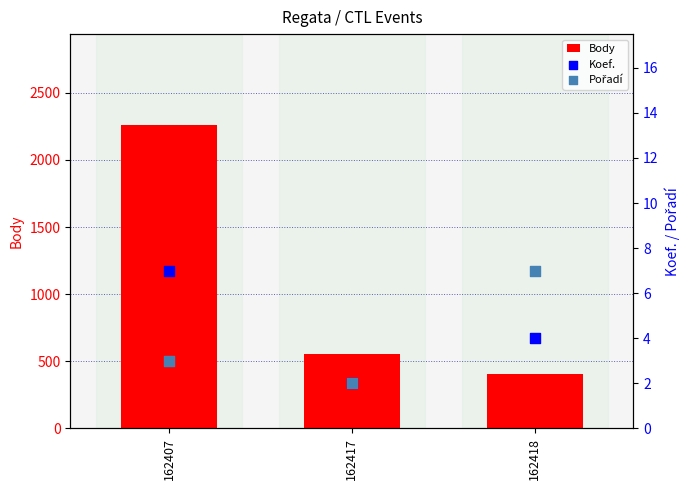

At which category is the sum across all series the highest?

162407